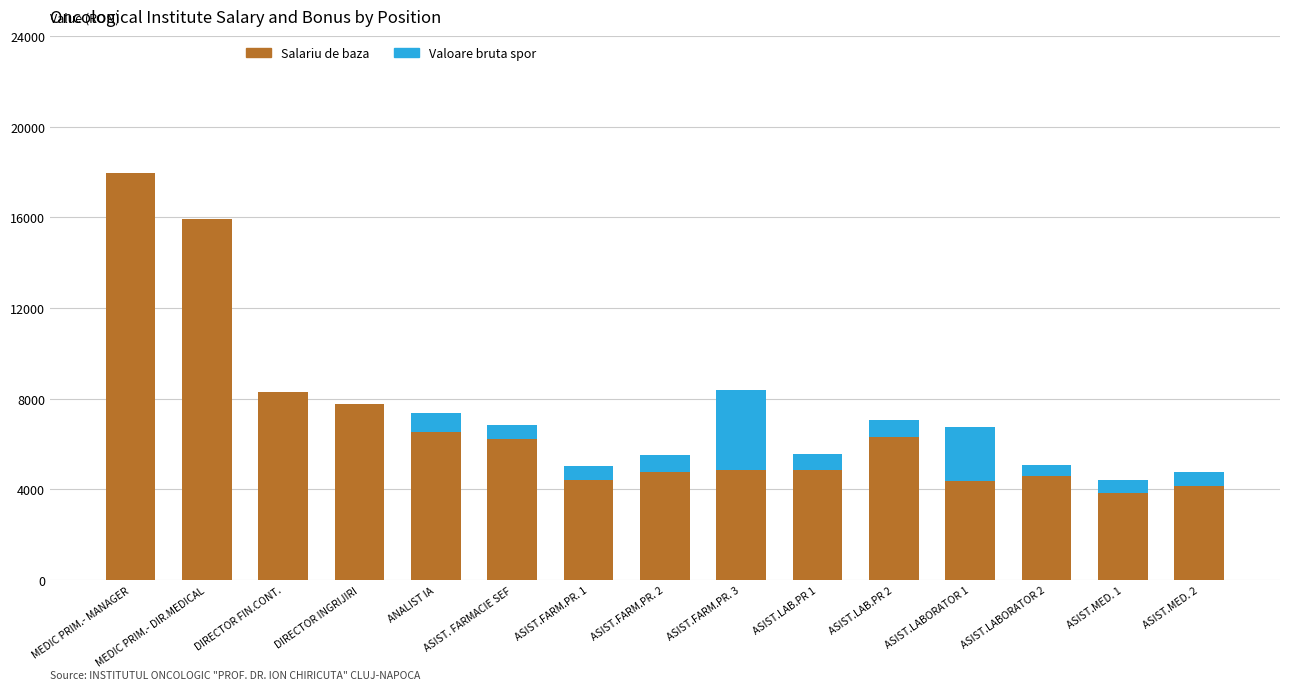

The Salariu de baza series shows 4357 at ASIST.LABORATOR 1. True or false?

True